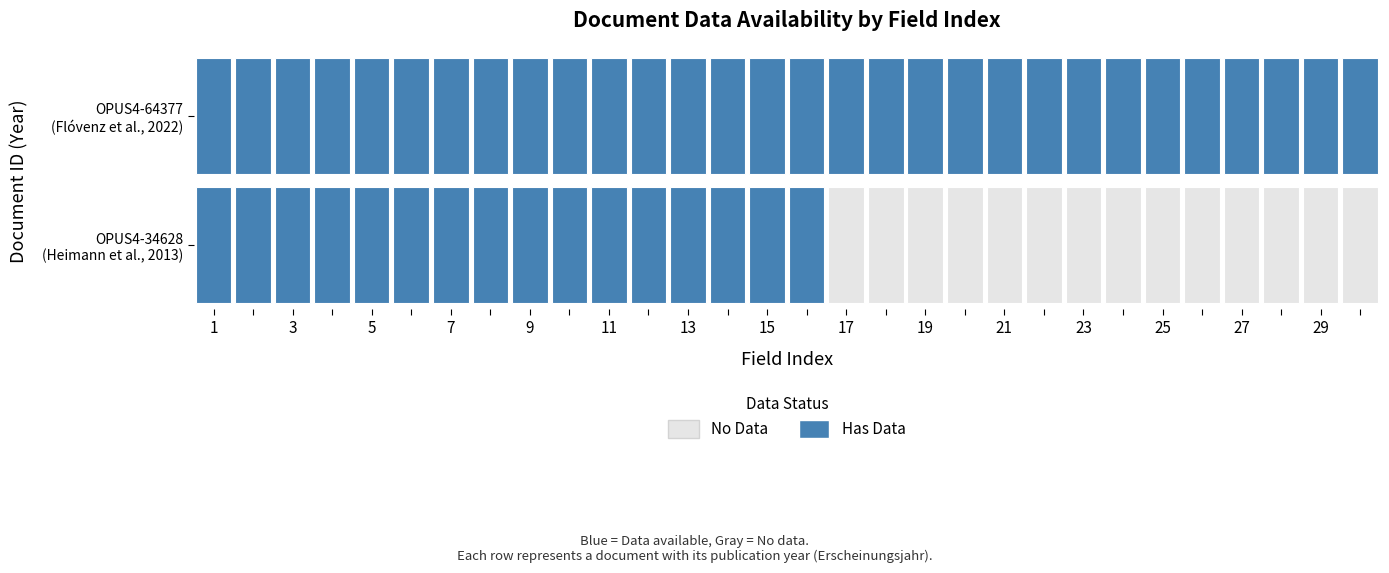

Which has a higher value, 16 or 15?

15